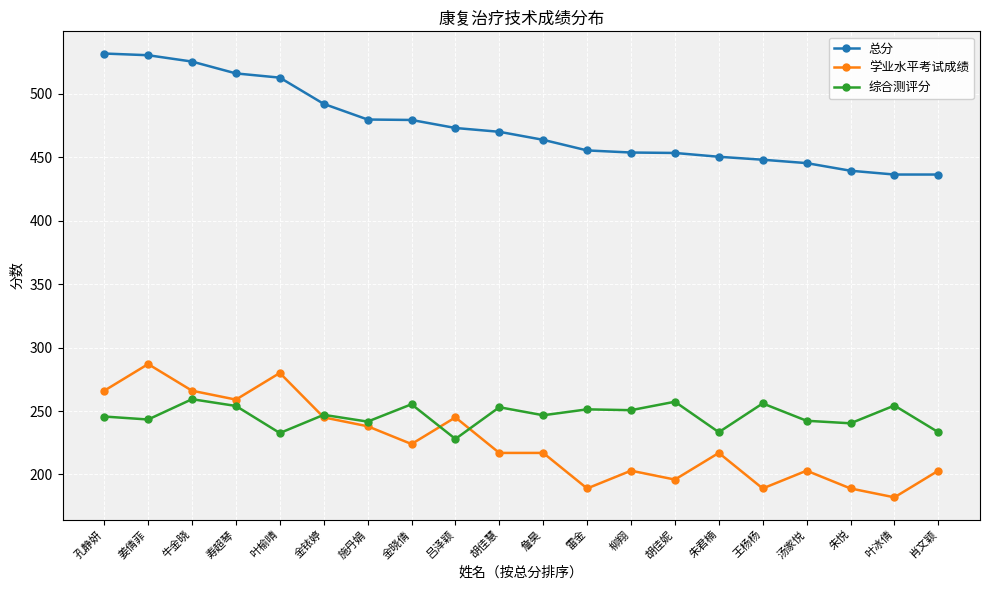

What is the average value of the 学业水平考试成绩 series?

225.8